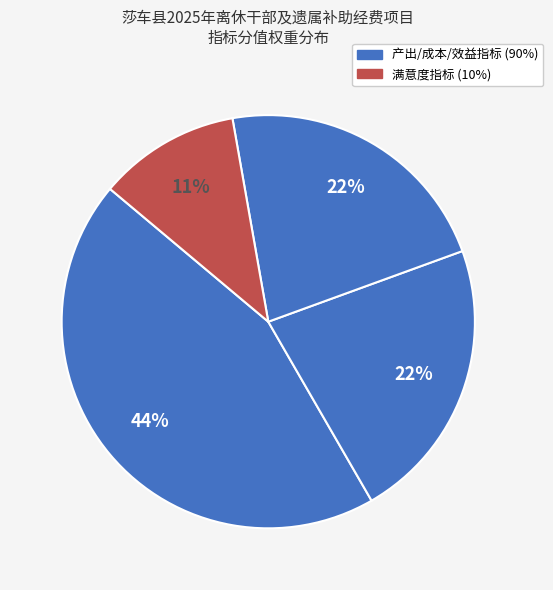

How many segments does this pie chart have?

4